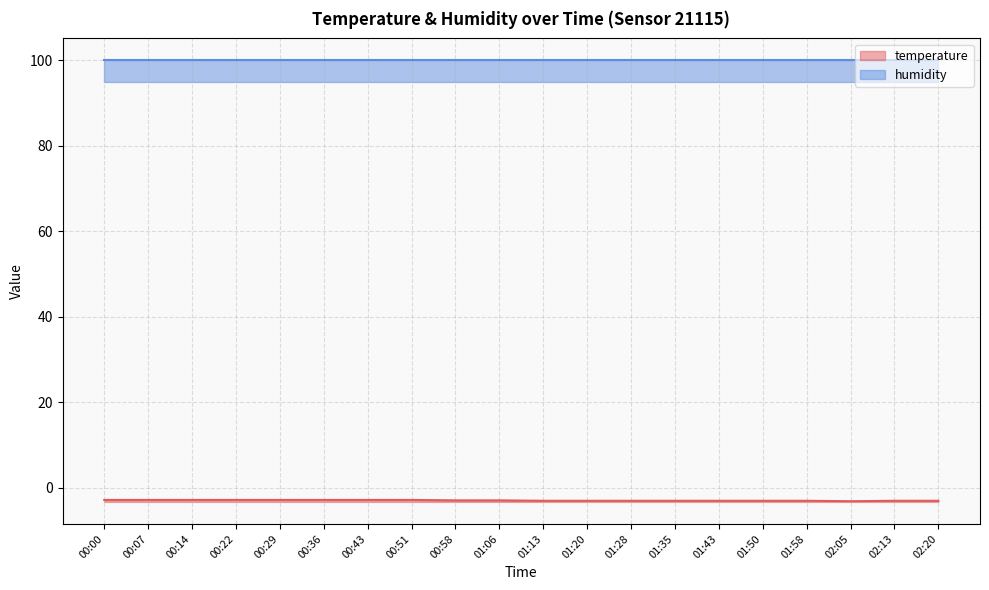

How many distinct data groups are displayed?

1